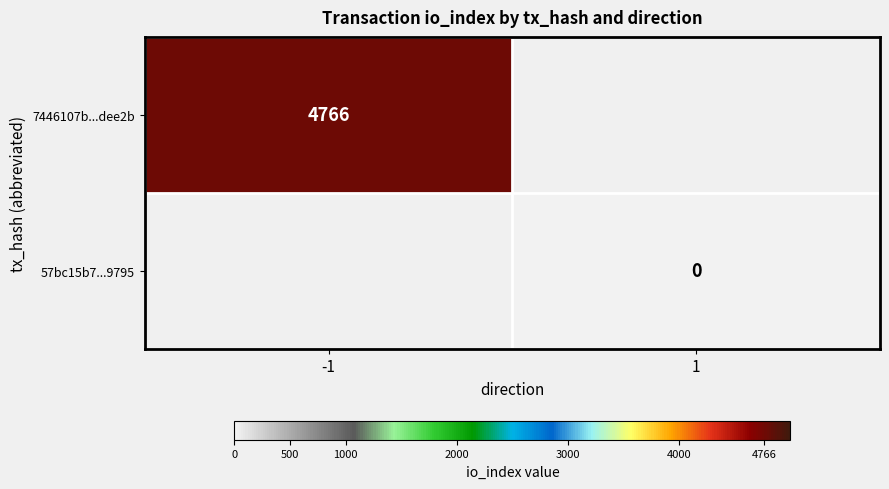

Is it true that 7446107b...dee2b equals 4766 at -1?

True